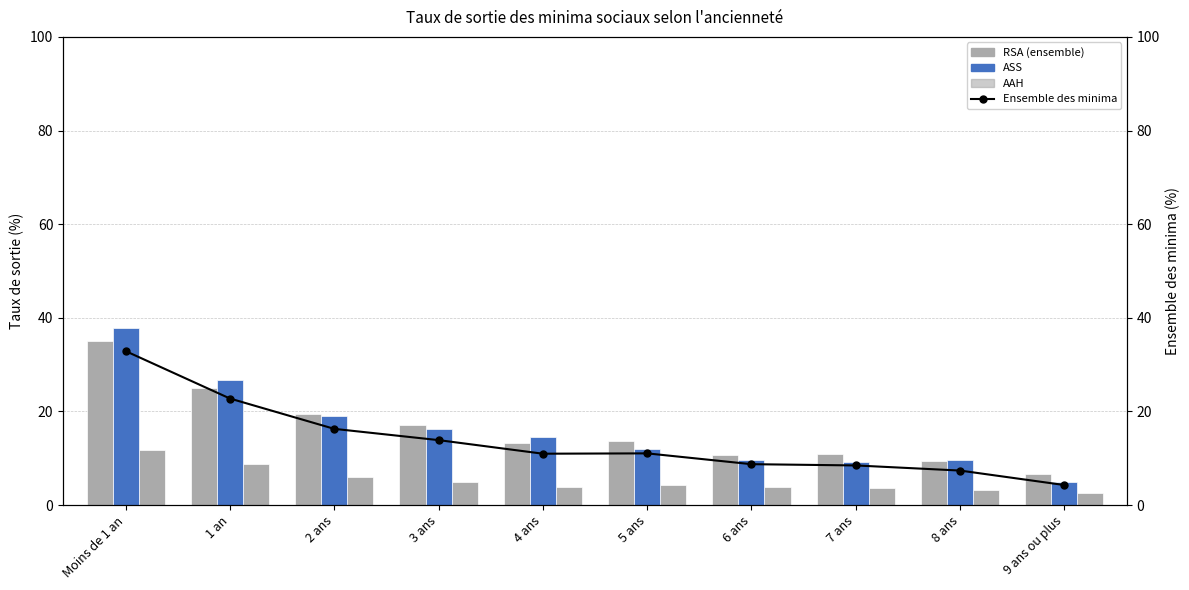

What are all the series names shown in the legend?

RSA (ensemble), ASS, AAH, Ensemble des minima